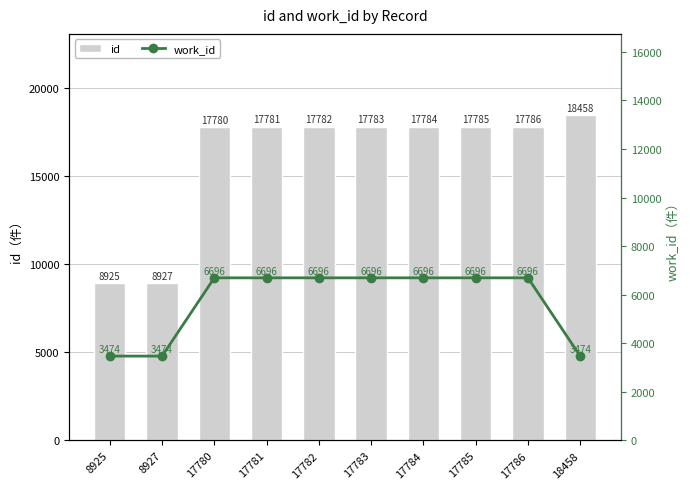

Reading right to left, list all the values displayed in this chart.

id: 18458	17786	17785	17784	17783	17782	17781	17780	8927	8925
work_id: 3474	6696	6696	6696	6696	6696	6696	6696	3474	3474